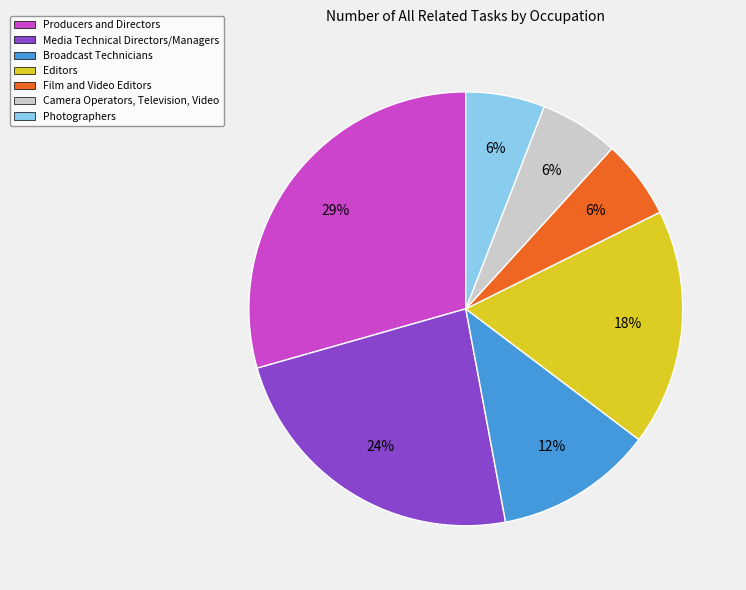

To the nearest percent, what portion does Media Technical Directors/Managers represent?

24%